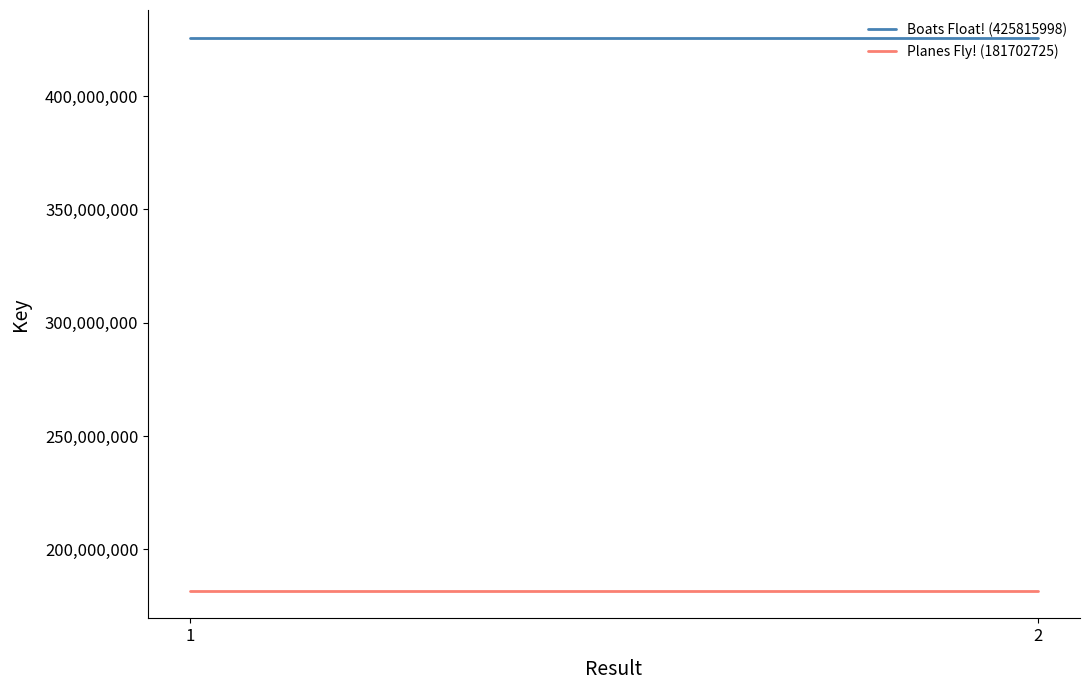

What is the spread (max minus min) of values at 2?

244113273